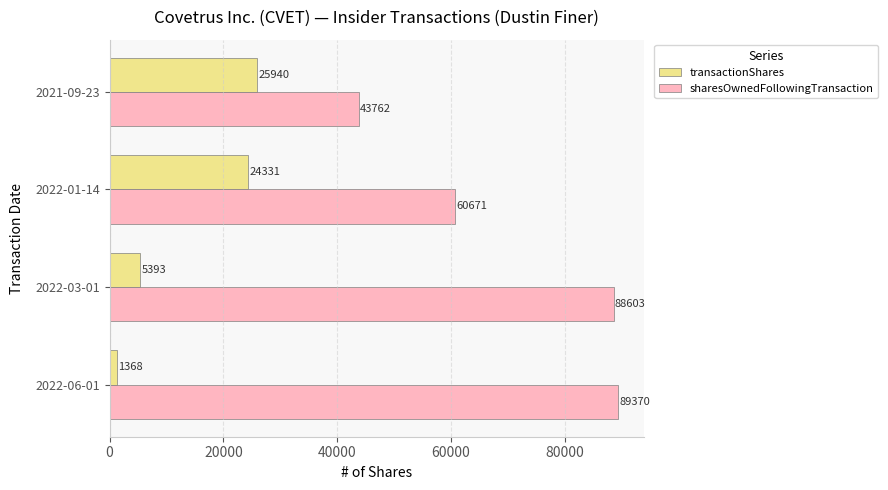

How many series are shown in this chart?

2